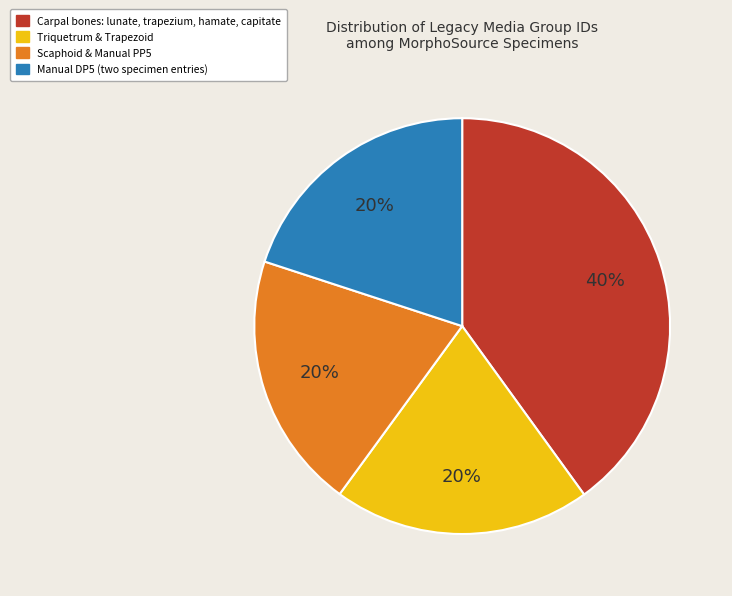

To the nearest percent, what is the difference between the largest and smallest slice percentages?

20%